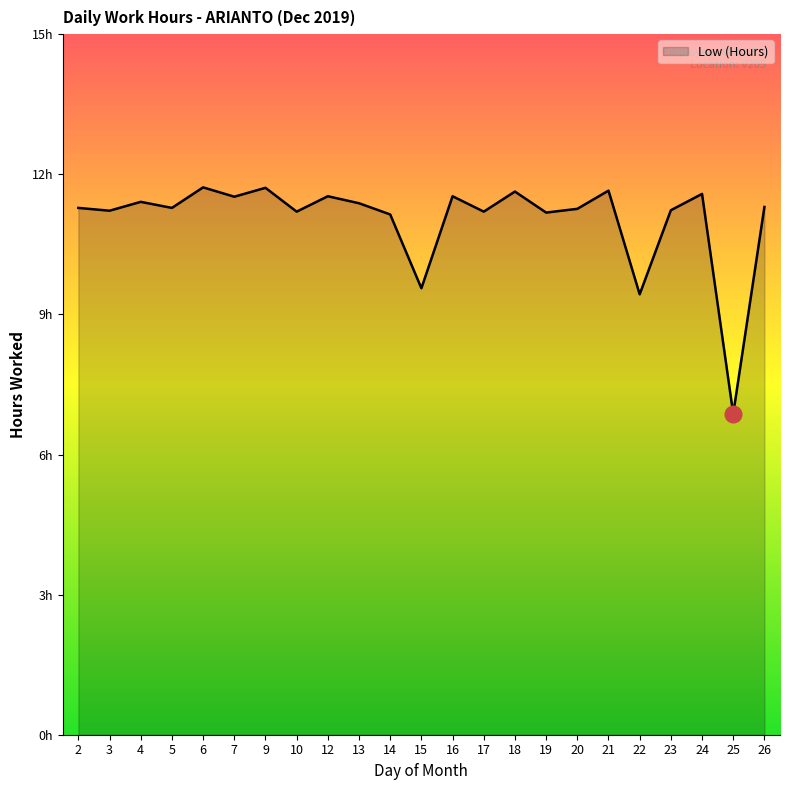

What is the change in value from 5 to 25?

-4.4